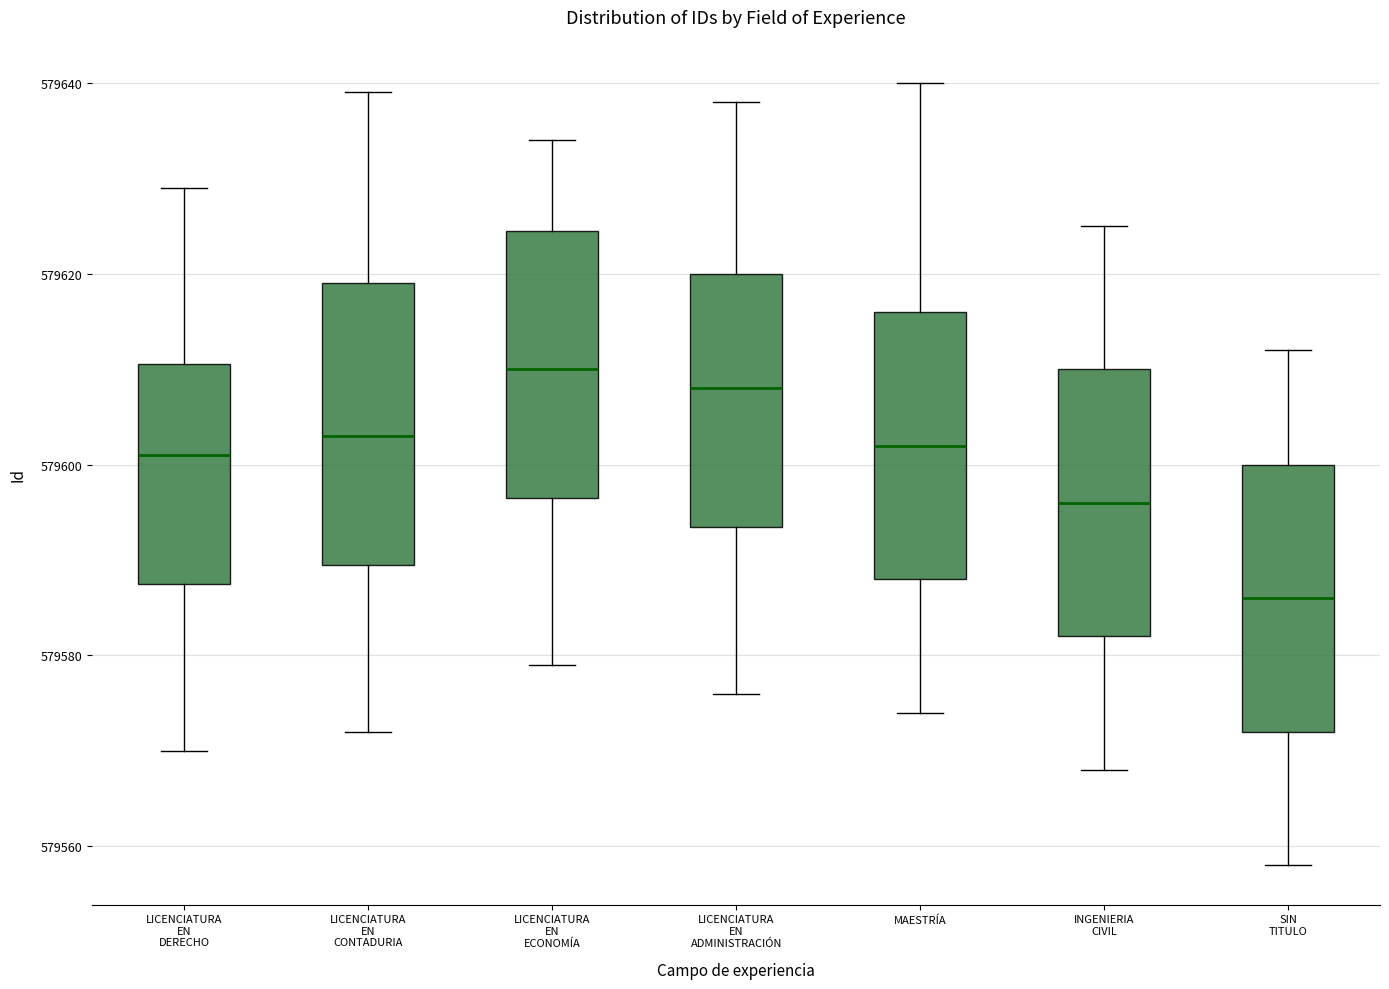

Reading left to right, transcribe this box plot: for each box, give where its median line is, the range the box spans, and where its two whiskers end, as read against the y-axis. The values are not printed on the chart, so give them approximately, as read against the axis.

LICENCIATURA EN DERECHO: median 579602, box 579588 to 579610, whiskers 579570 to 579630
LICENCIATURA EN CONTADURIA: median 579604, box 579590 to 579620, whiskers 579572 to 579640
LICENCIATURA EN ECONOMÍA: median 579610, box 579596 to 579624, whiskers 579580 to 579634
LICENCIATURA EN ADMINISTRACIÓN: median 579608, box 579594 to 579620, whiskers 579576 to 579638
MAESTRÍA: median 579602, box 579588 to 579616, whiskers 579574 to 579640
INGENIERIA CIVIL: median 579596, box 579582 to 579610, whiskers 579568 to 579626
SIN TITULO: median 579586, box 579572 to 579600, whiskers 579558 to 579612